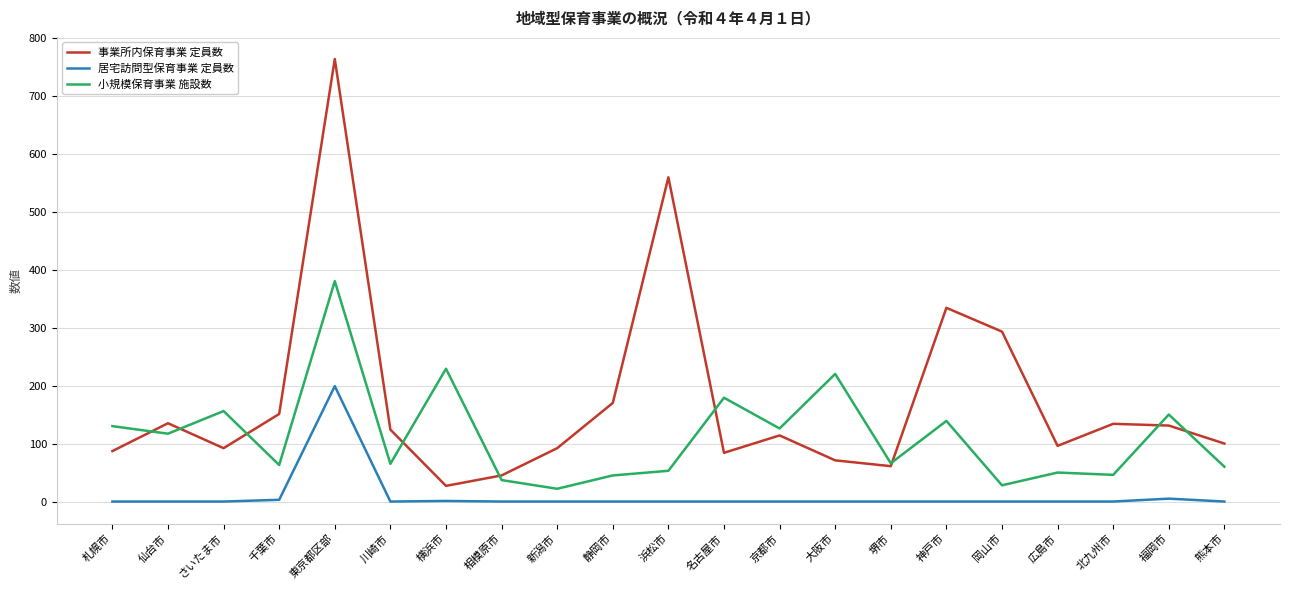

Between 千葉市 and 神戸市, which series saw the biggest shift?

事業所内保育事業 定員数